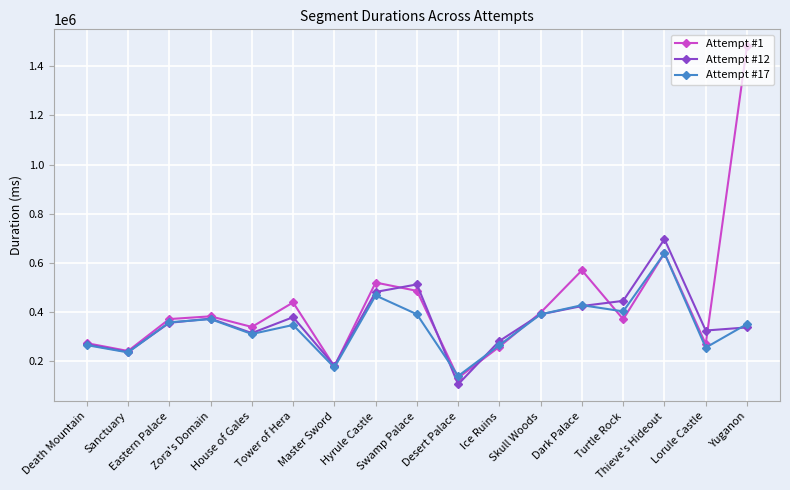

Which series changed the most between Sanctuary and Master Sword?

Attempt #1